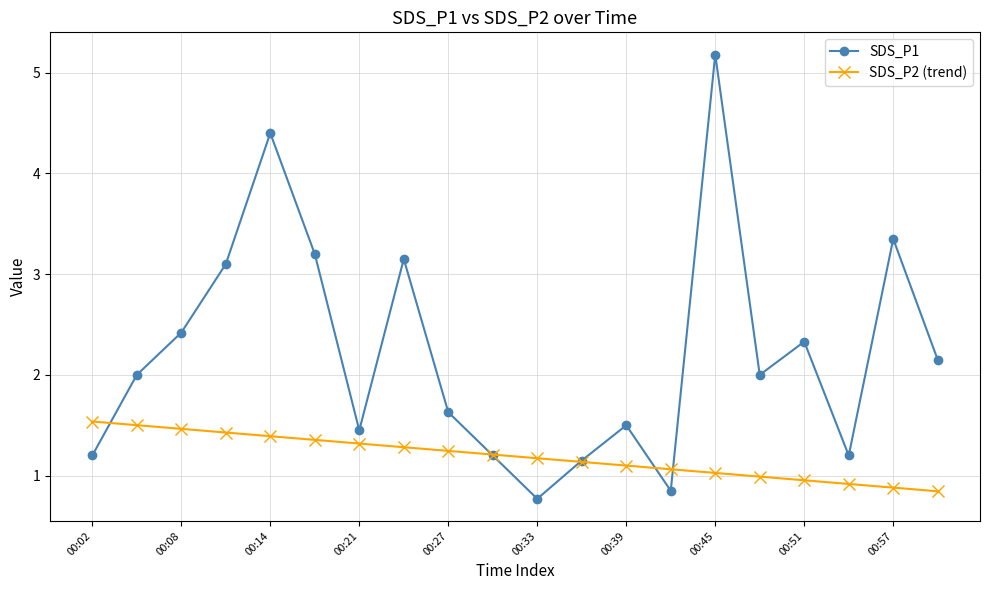

What are all the series names shown in the legend?

SDS_P1, SDS_P2 (trend)